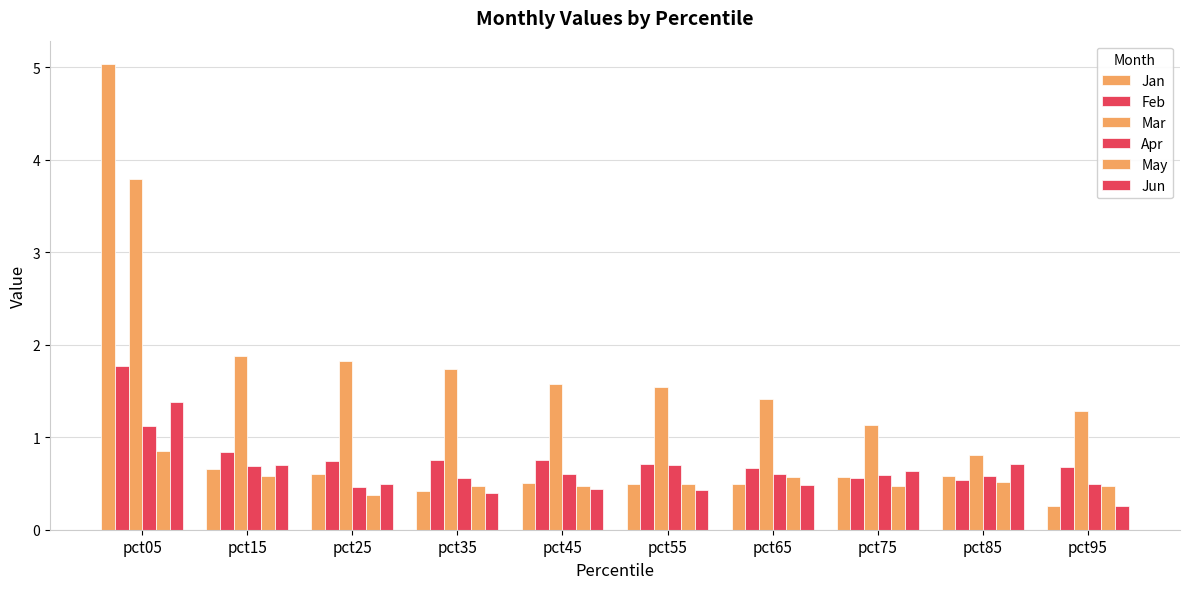

Does the chart contain stacked bars?

No